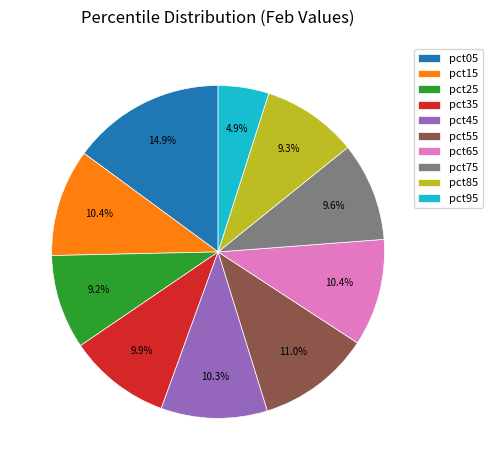

True or false: pct85 accounts for 1% of the total.

False